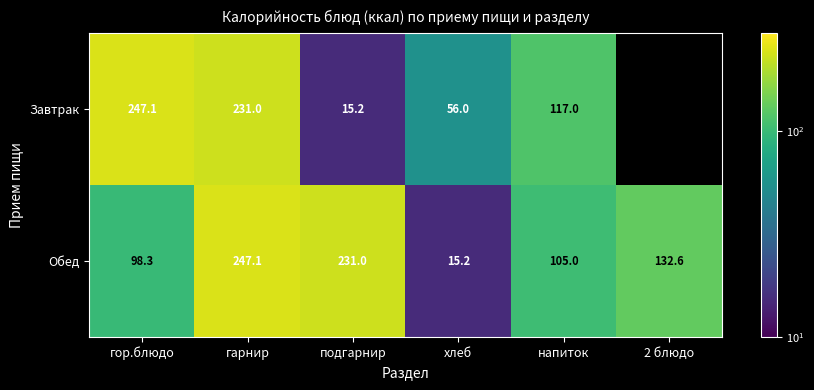

Which category has the highest value in the Обед series?

гарнир